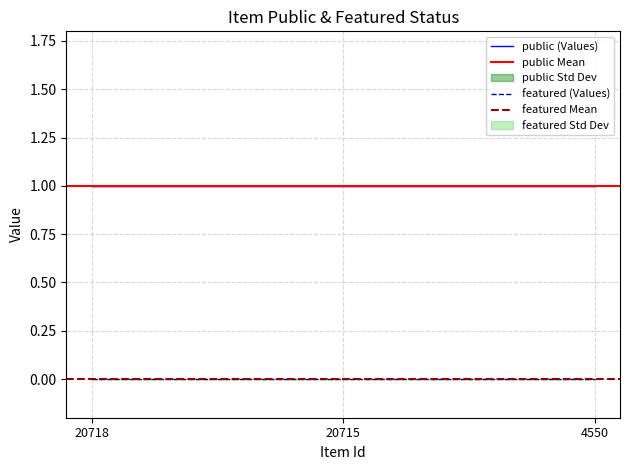

Which series has the widest spread of values?

public